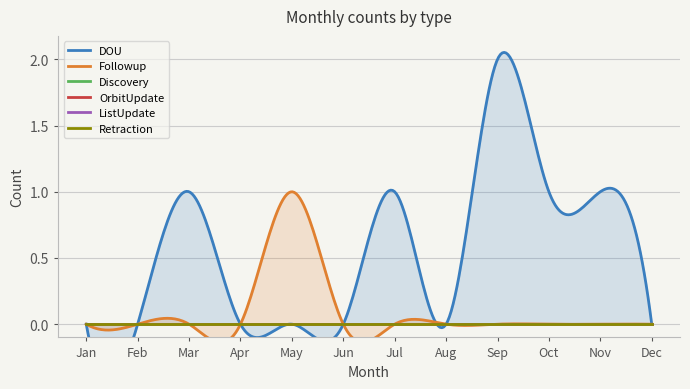

What is the highest value of the DOU series?

2